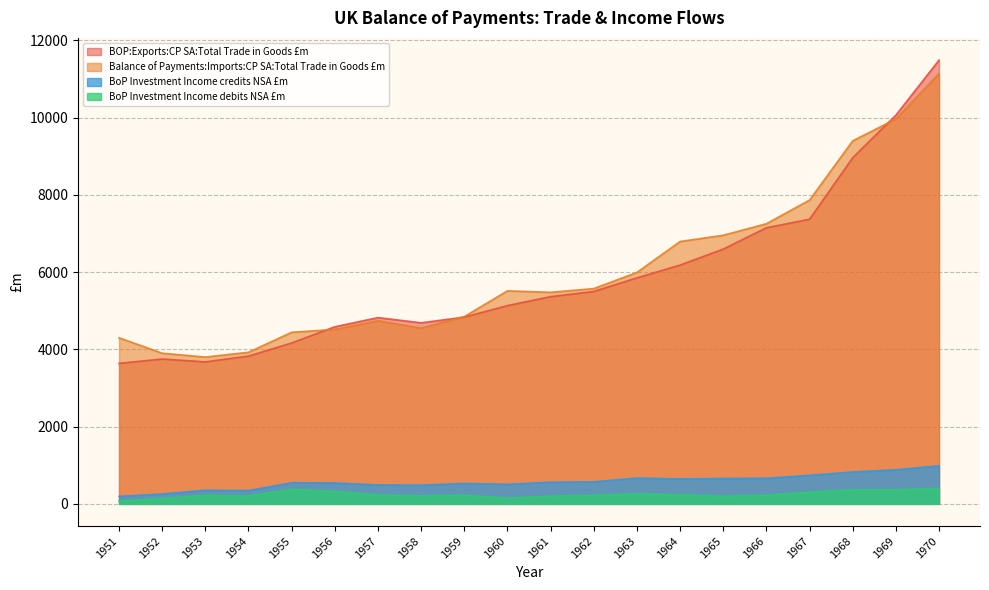

Which has a higher value, 1968 or 1959?

1968